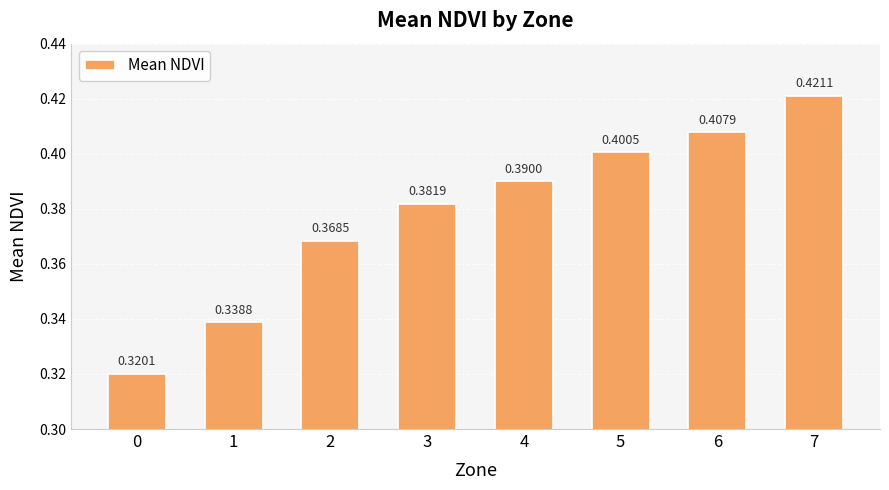

Rank the categories by value from lowest to highest.

0, 1, 2, 3, 4, 5, 6, 7